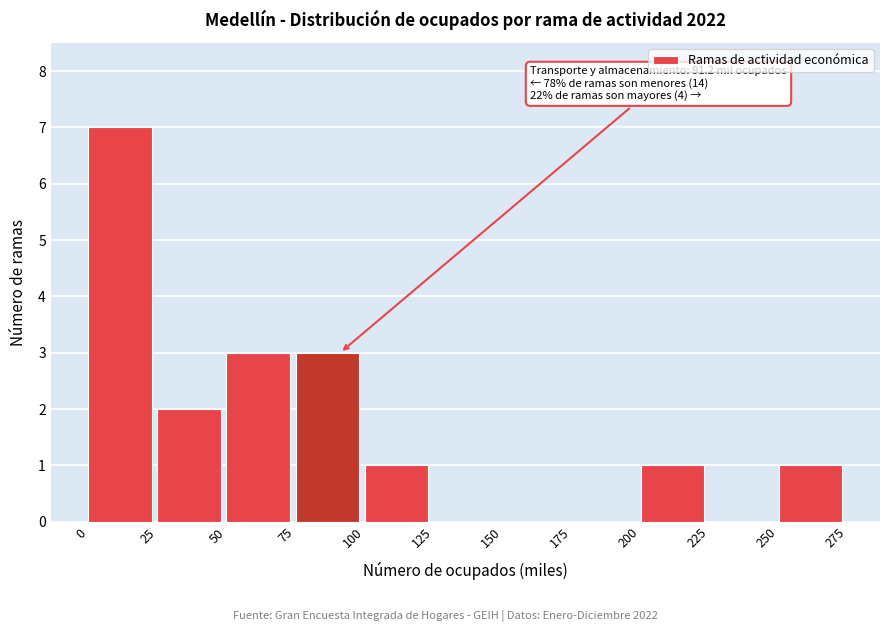

Over which range of the x-axis is the bar tallest?

0 to 25